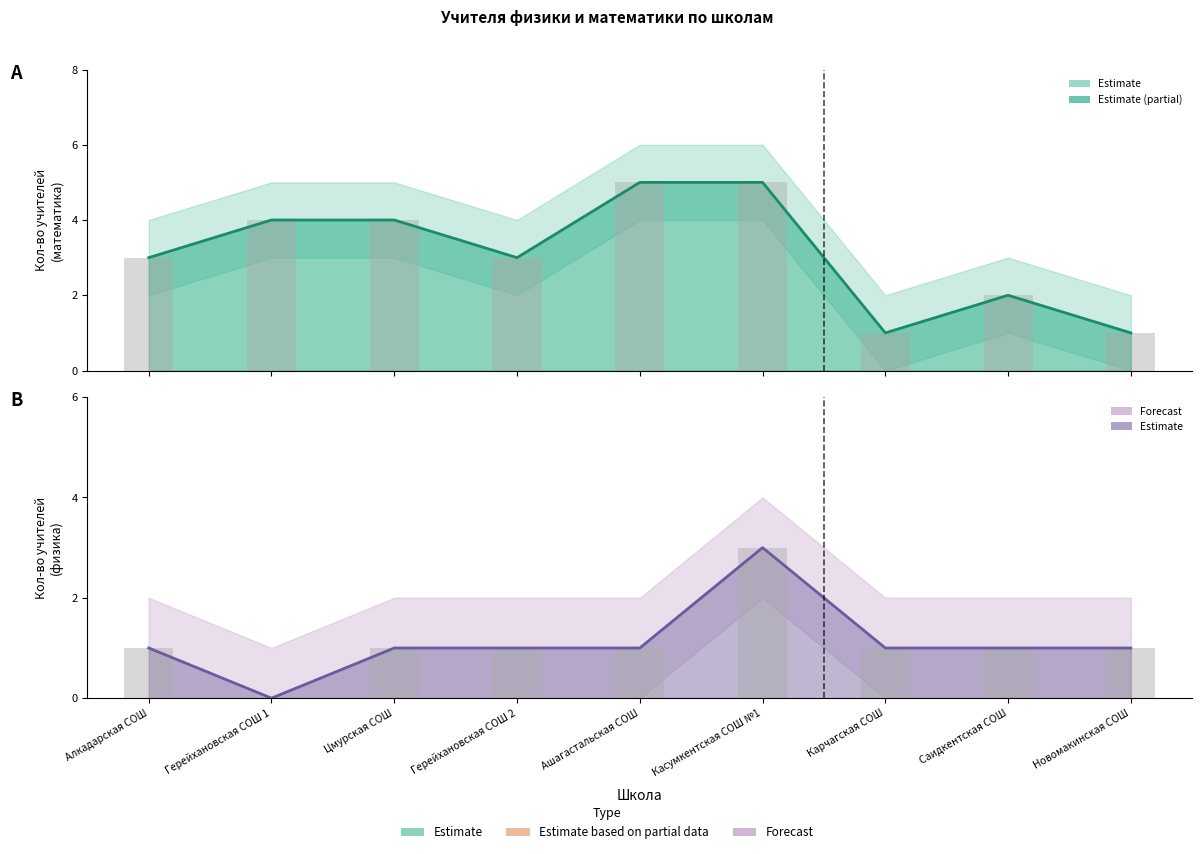

Rank the series at Саидкентская СОШ from lowest to highest value.

физика, математика